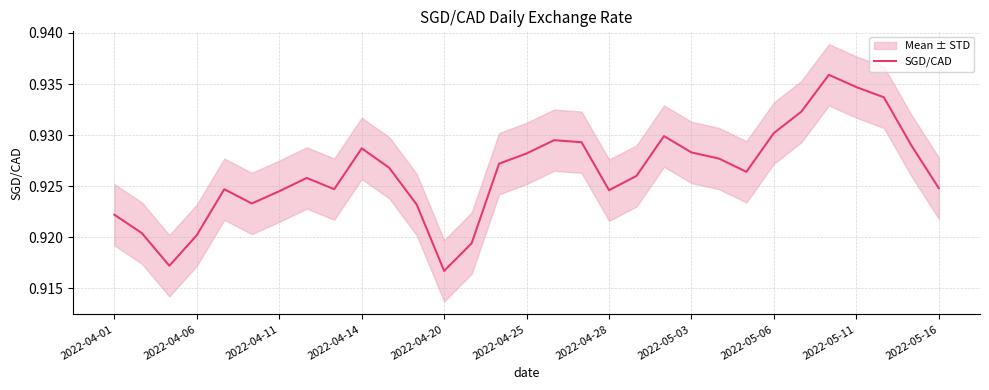

Is it true that SGD/CAD equals 0.4 at 2022-05-03?

False